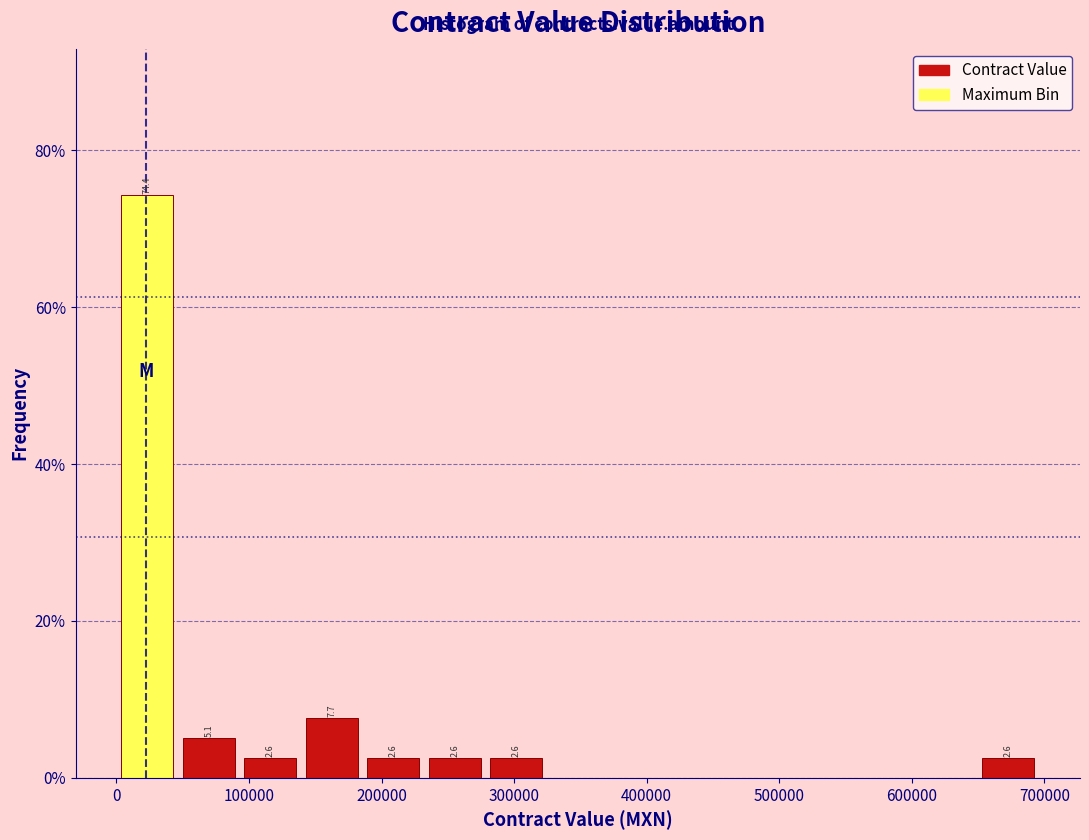

Over which range of the x-axis is the bar tallest?

0 to 50000